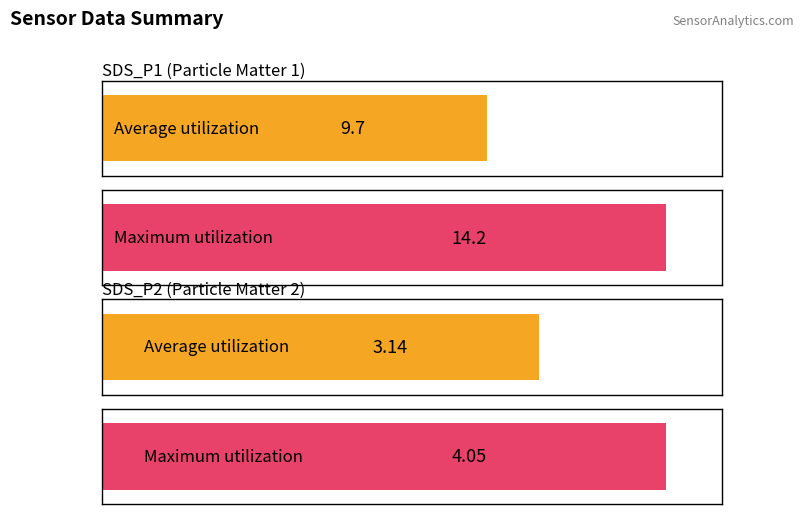

At how many categories does at least one series exceed 12?

1